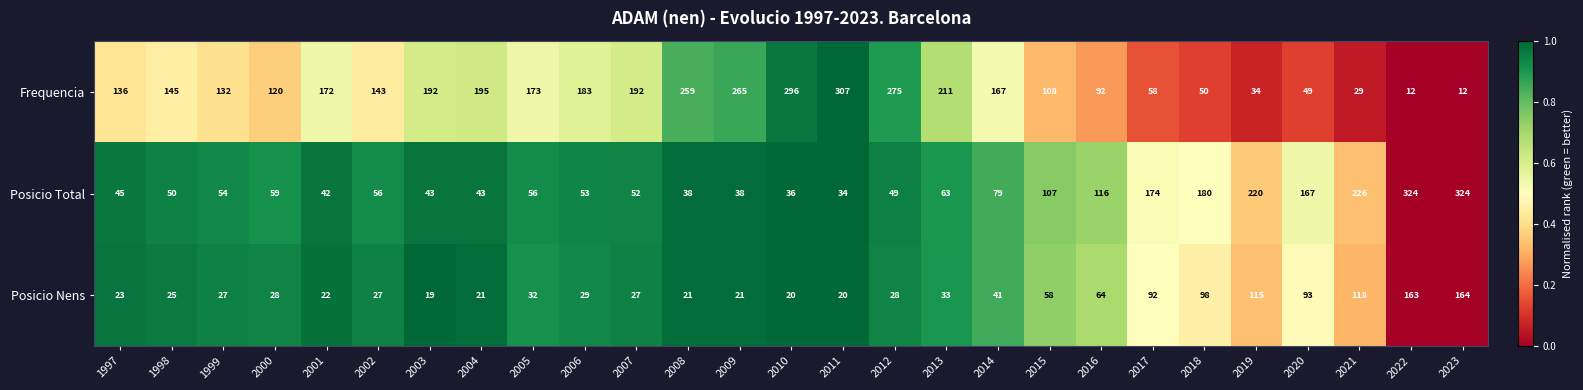

True or false: Frequencia has a value of 204 at 1997.

False